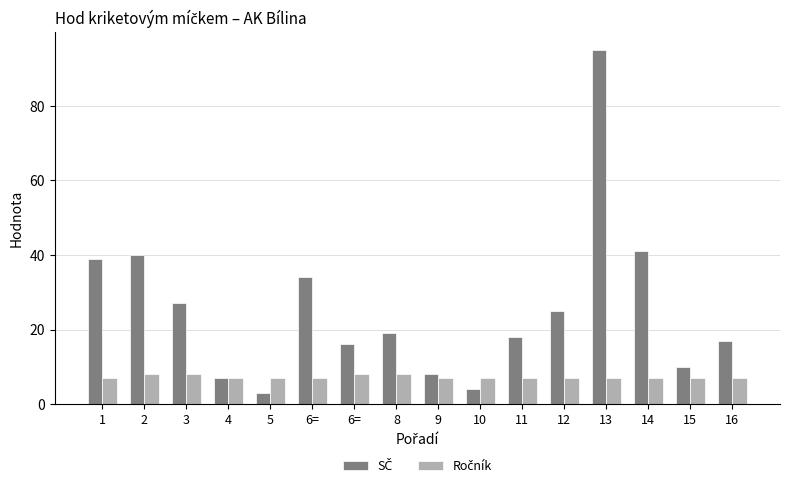

Which label corresponds to the smallest value in the chart?

5